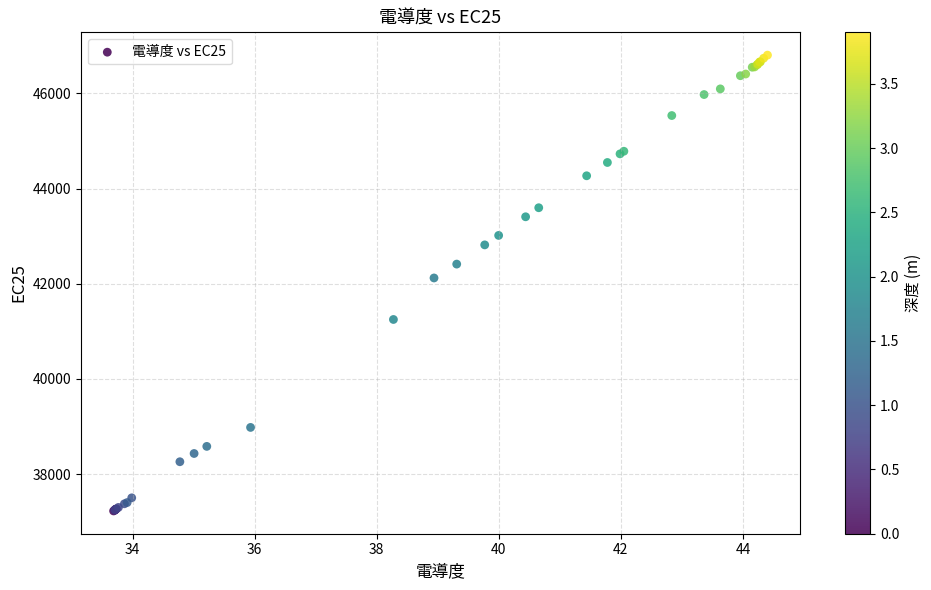

What Y value in the scatter plot is closest to 42014?

42121.4